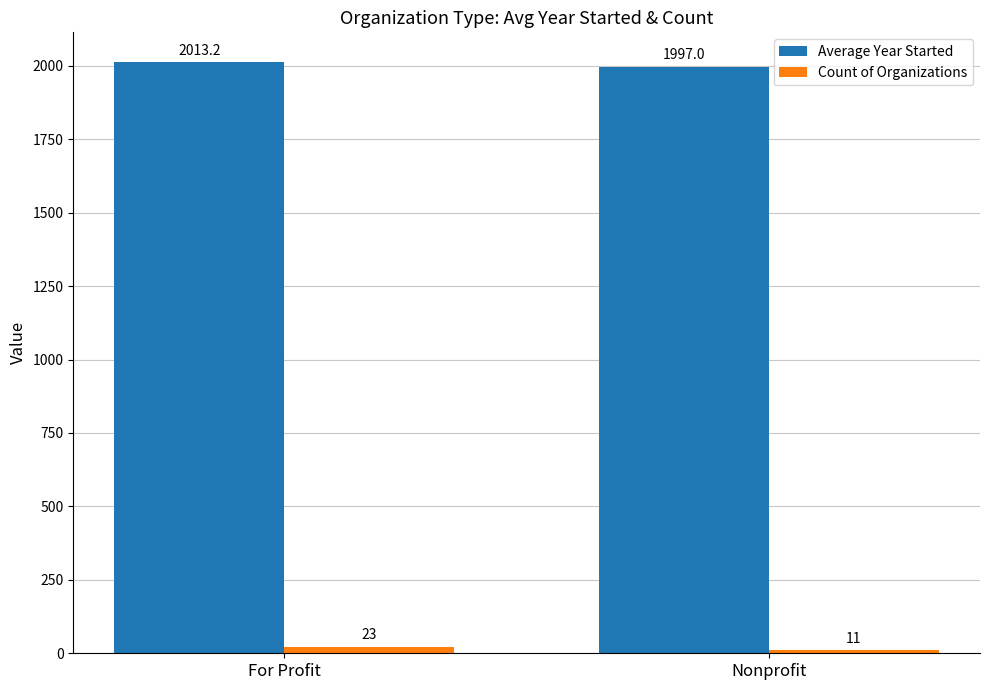

How many groups of bars are there?

2